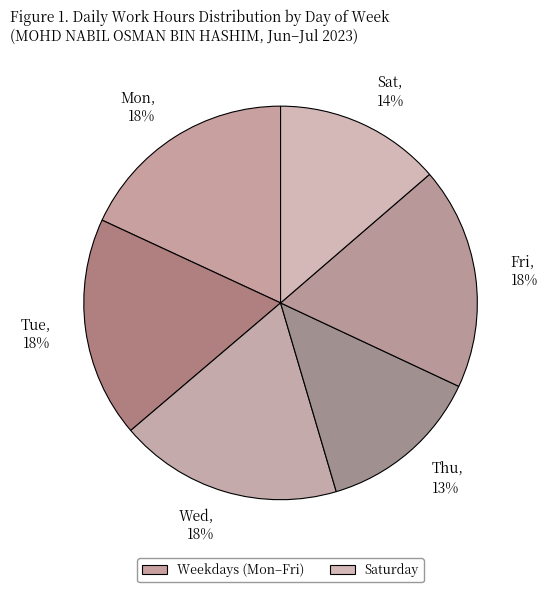

To the nearest percent, what is the average slice percentage?

17%